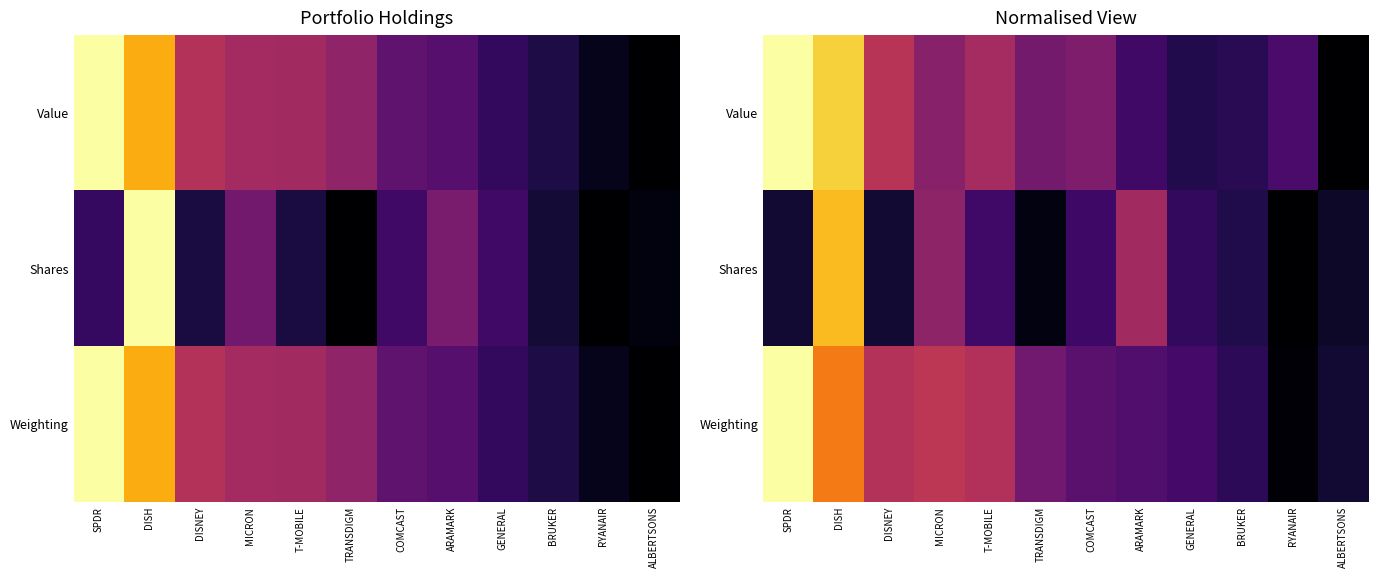

How many Value values are between 0 and 1?

12